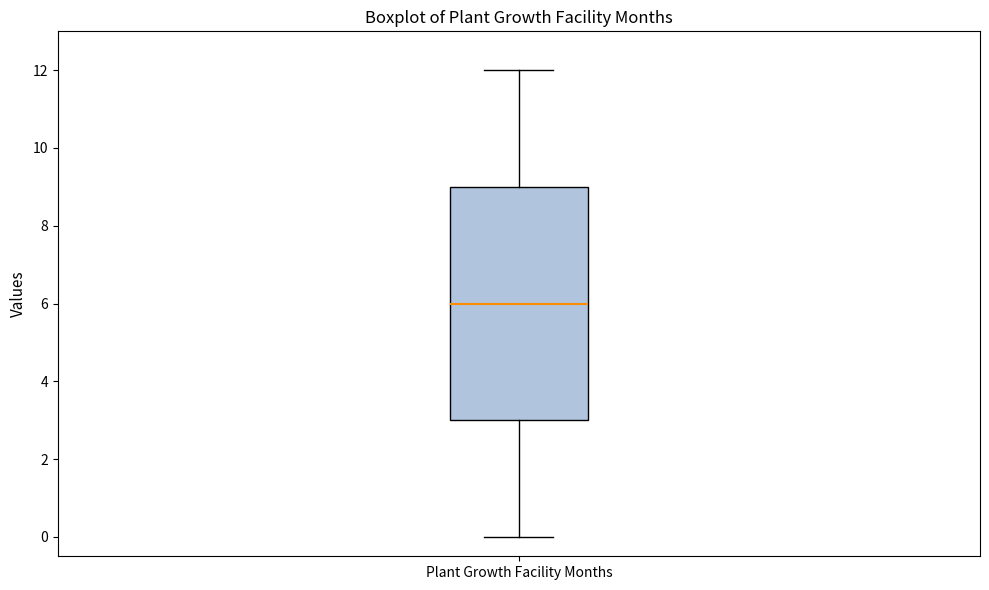

Where does the lower whisker of the box for Plant Growth Facility Months end on the y-axis? The values are not printed on the chart, so give them approximately, as read against the axis.

0